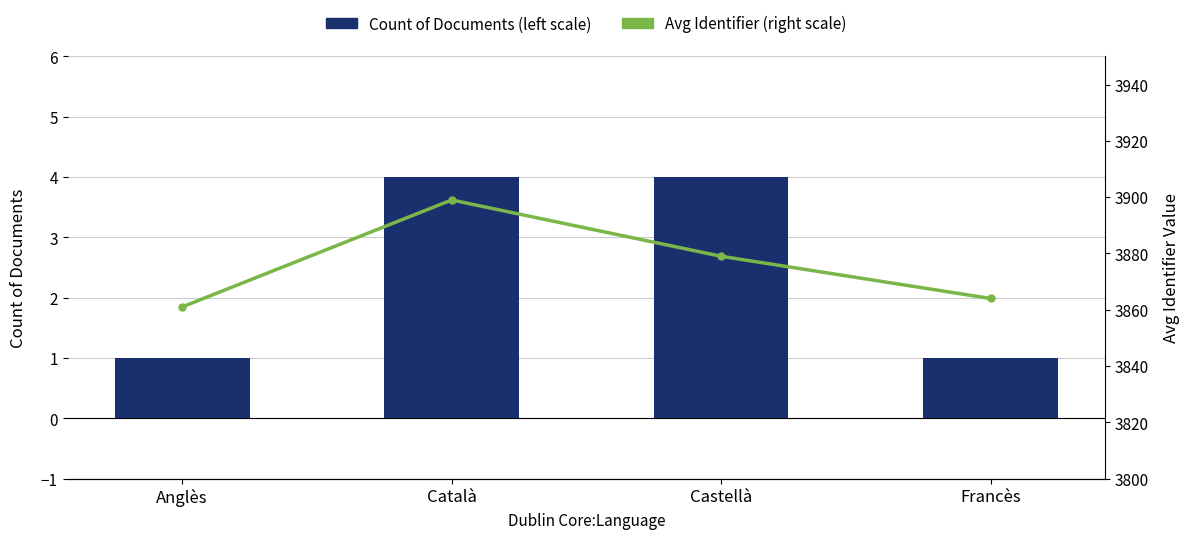

Which series changed the most between Català and Castellà?

Avg Identifier (right scale)